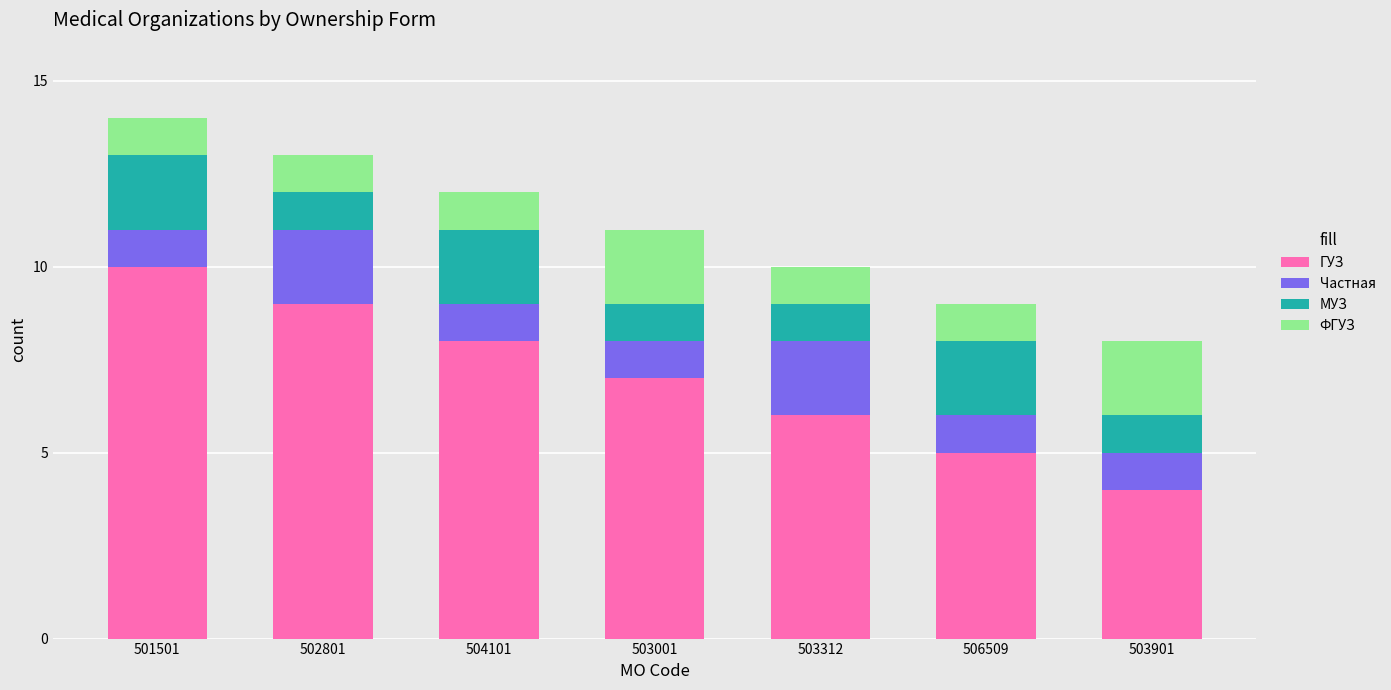

What is the maximum value for ГУЗ?

10